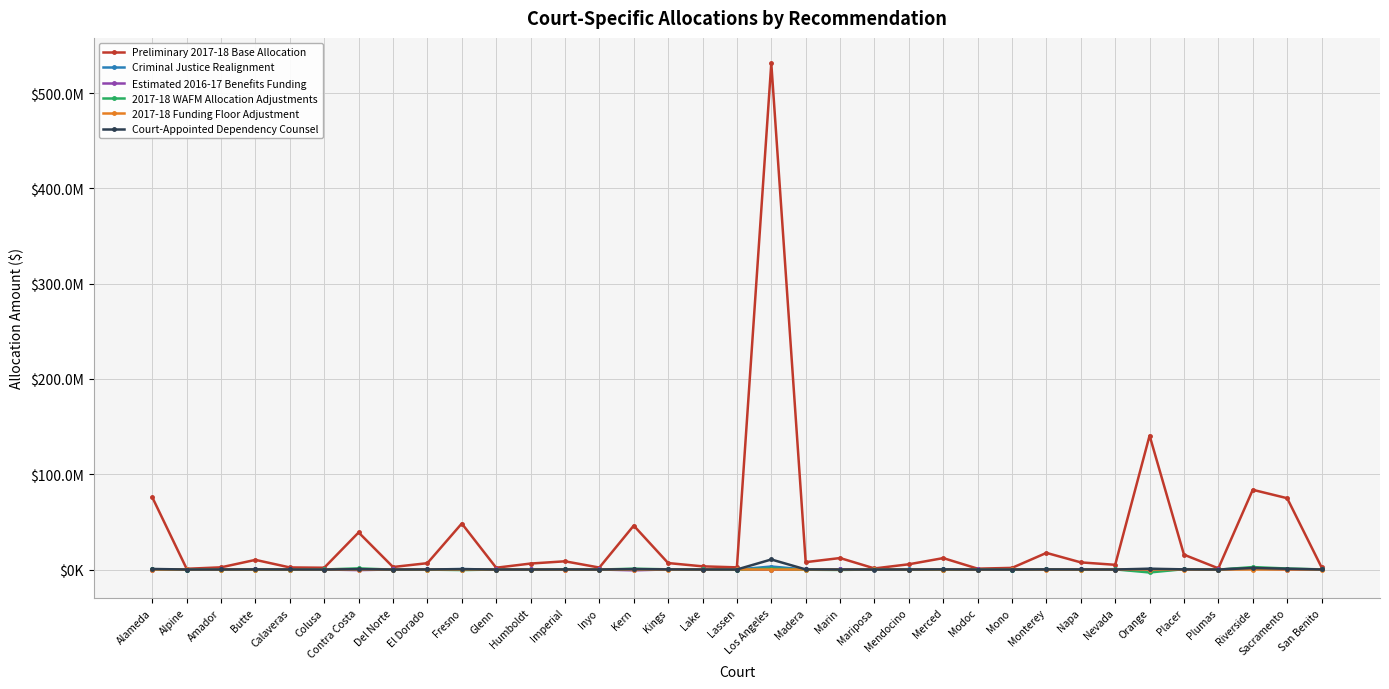

Between which two adjacent categories do Estimated 2016-17 Benefits Funding and Criminal Justice Realignment first intersect?

Alameda and Alpine